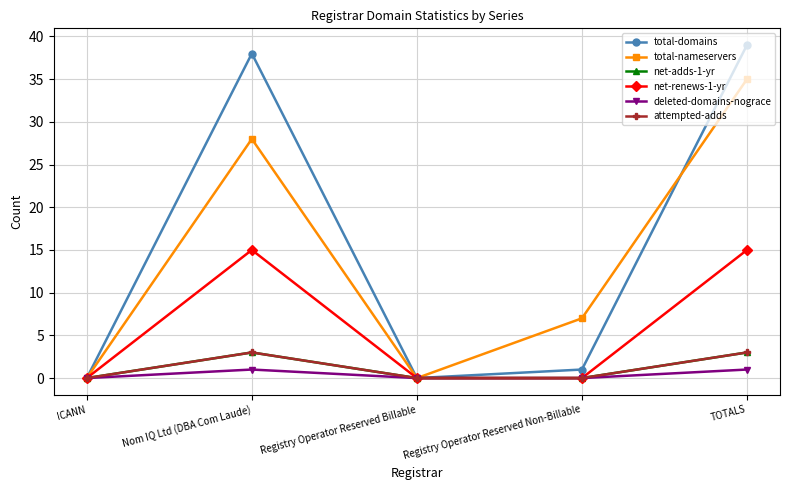

Does the chart have visible grid lines?

Yes